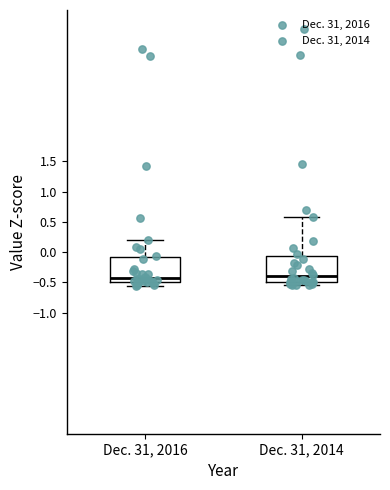

Where does the lower whisker of the box for Dec. 31, 2014 end on the y-axis? The values are not printed on the chart, so give them approximately, as read against the axis.

-0.55